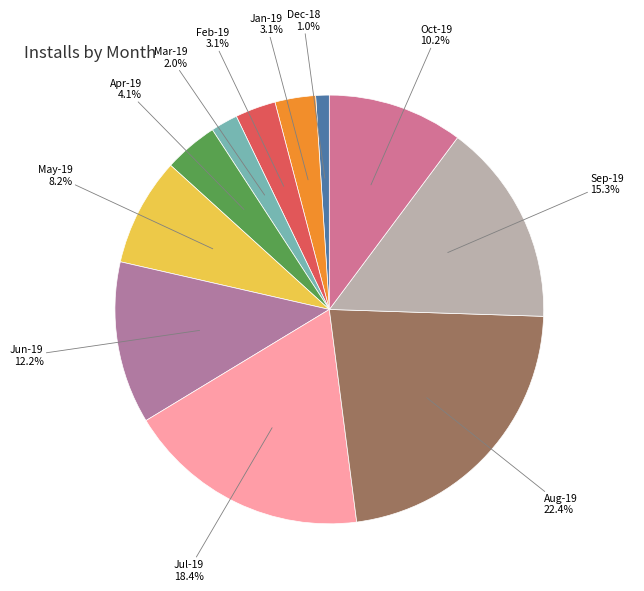

To the nearest percent, what is the average slice percentage?

9%